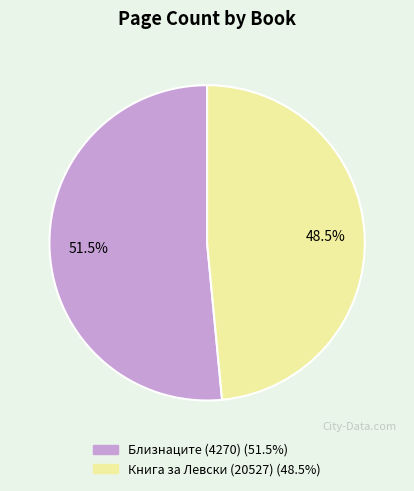

What is the largest slice in the pie chart?

Близнаците (4270)